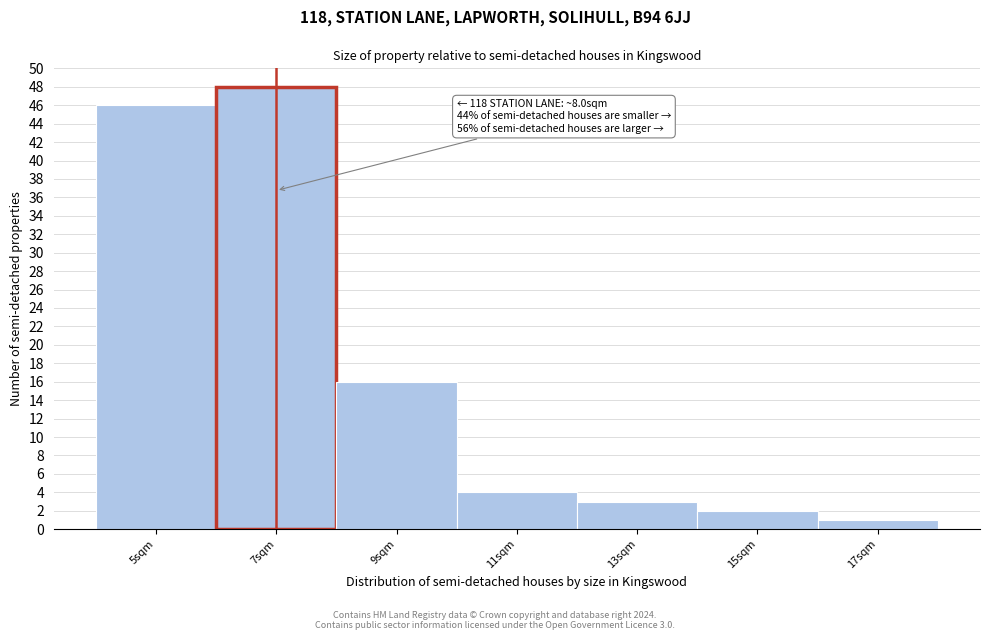

Reading left to right, list all the values displayed in this chart.

46	48	16	4	3	2	1